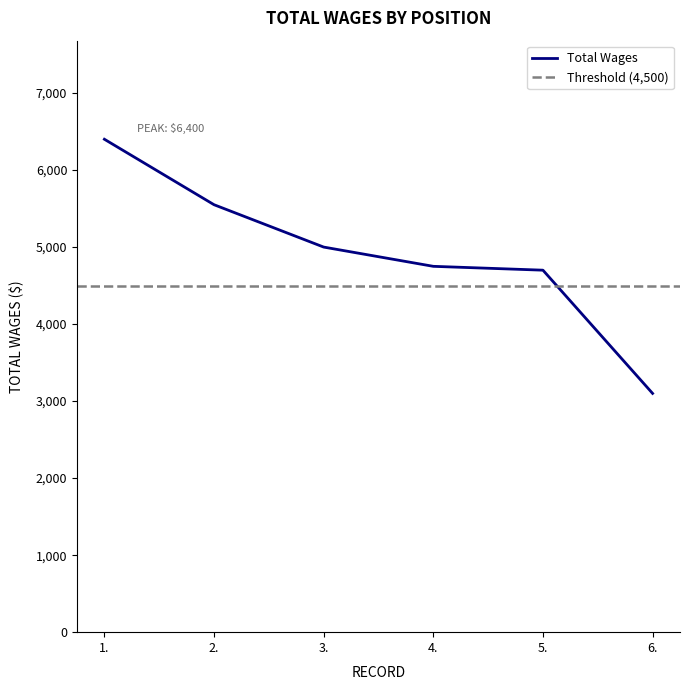

List the labels in order of value, largest first.

1., 2., 3., 4., 5., 6.